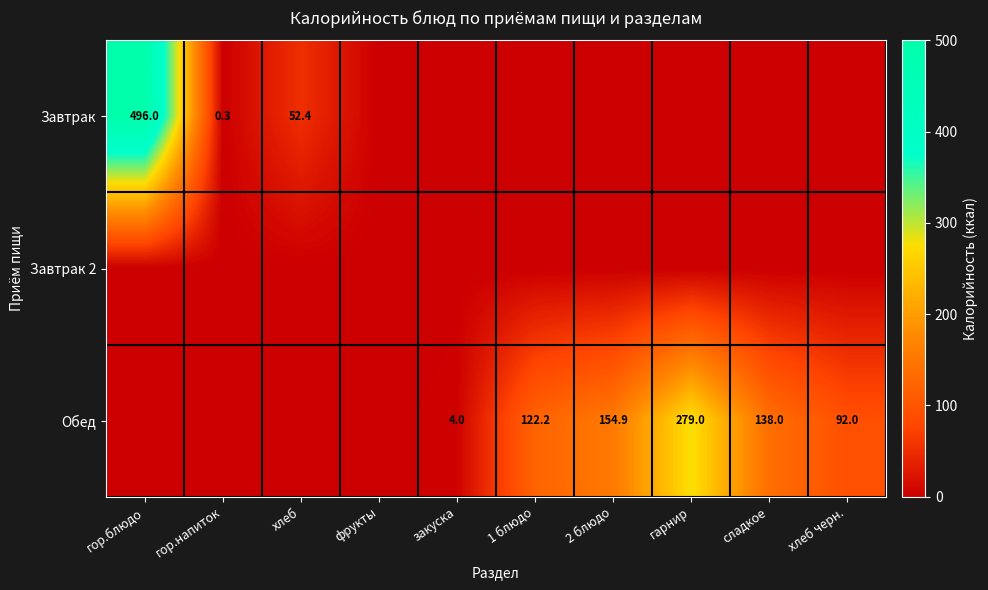

Is it true that Обед equals 0.0 at фрукты?

True